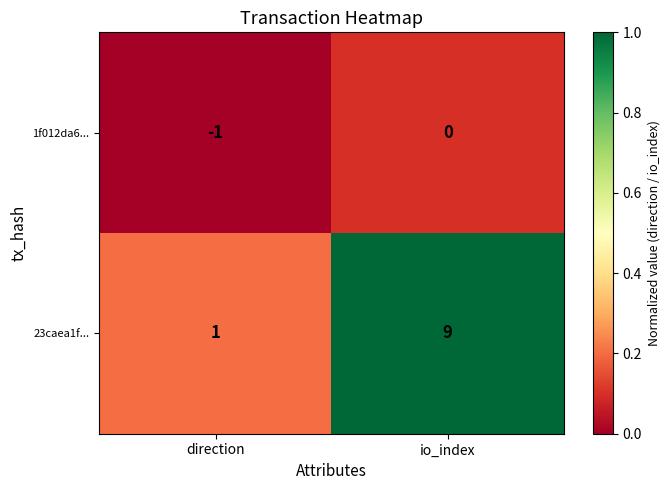

Which label corresponds to the largest value in the chart?

io_index